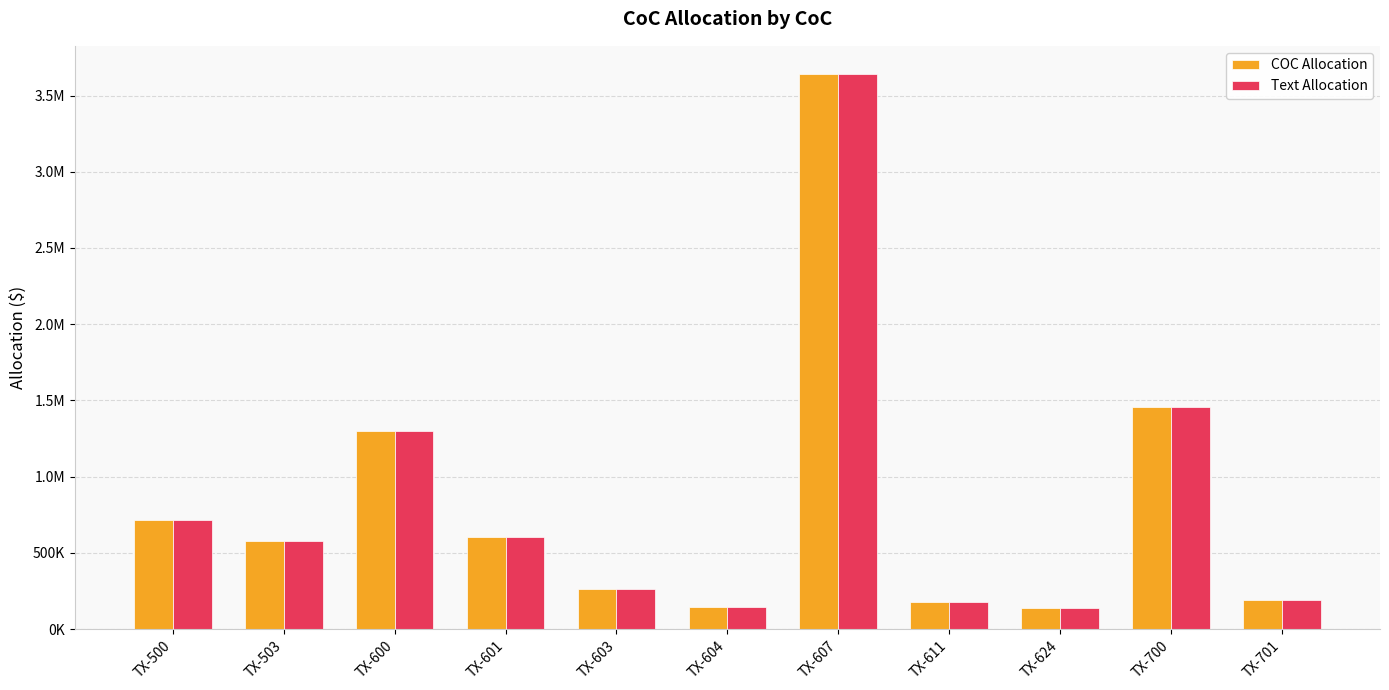

Does the chart contain any negative values?

No